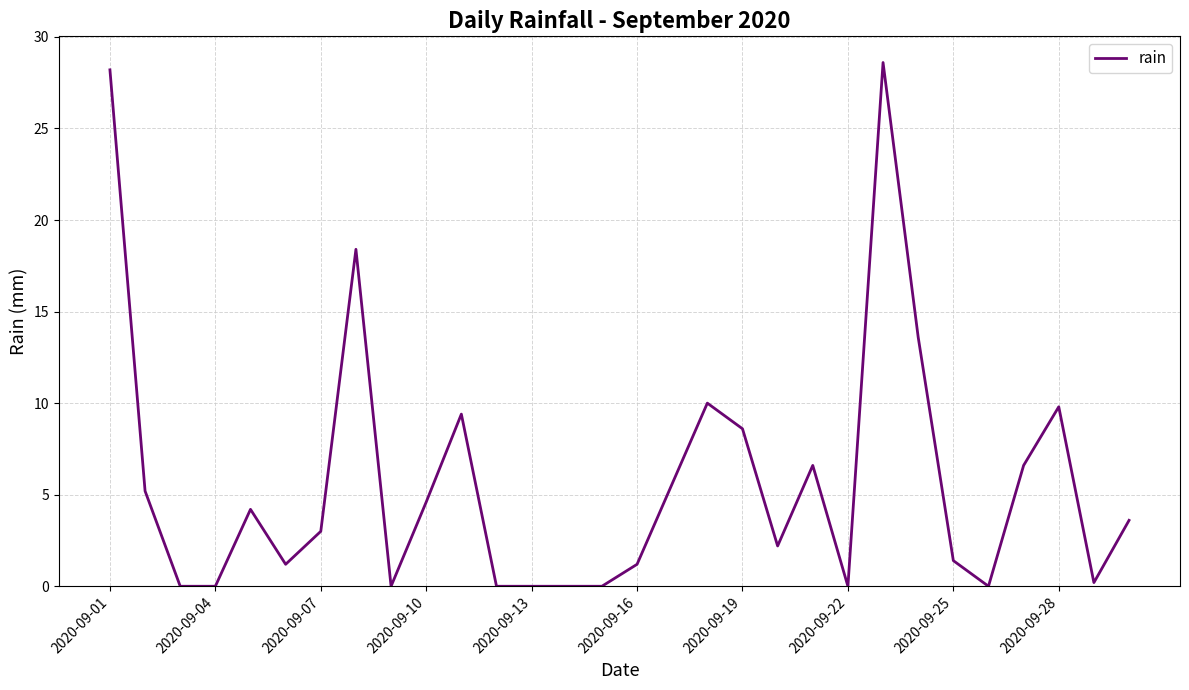

What is the greatest value displayed?

28.6